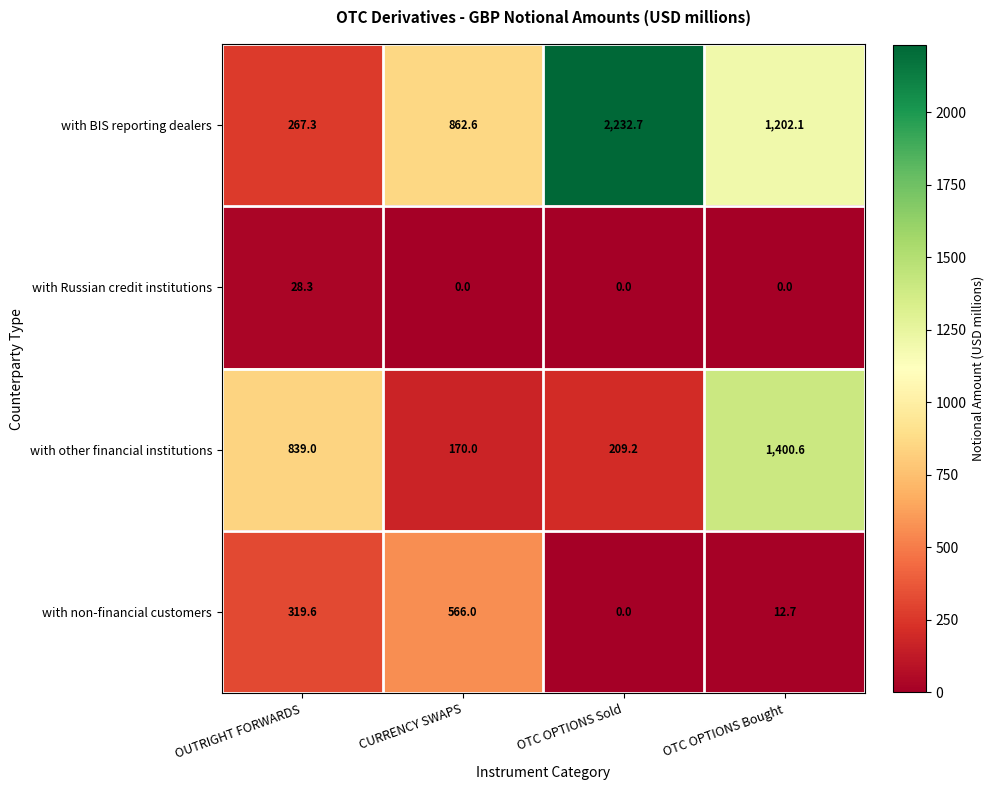

At which category is the sum across all series the highest?

OTC OPTIONS Bought